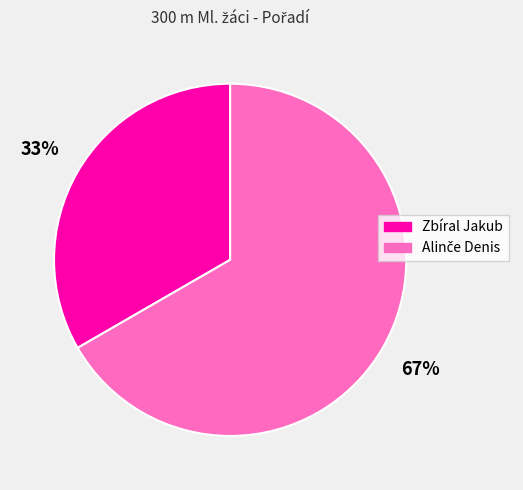

Is it true that Zbíral Jakub is 21% of the pie?

False